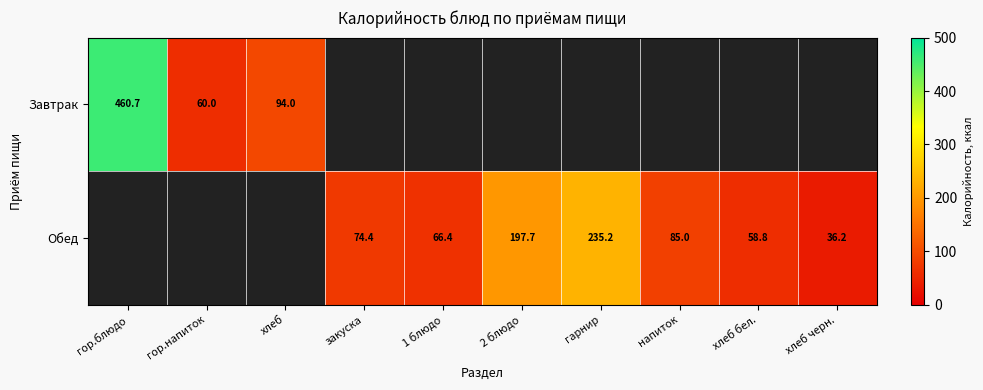

At how many categories does at least one series exceed 115?

3